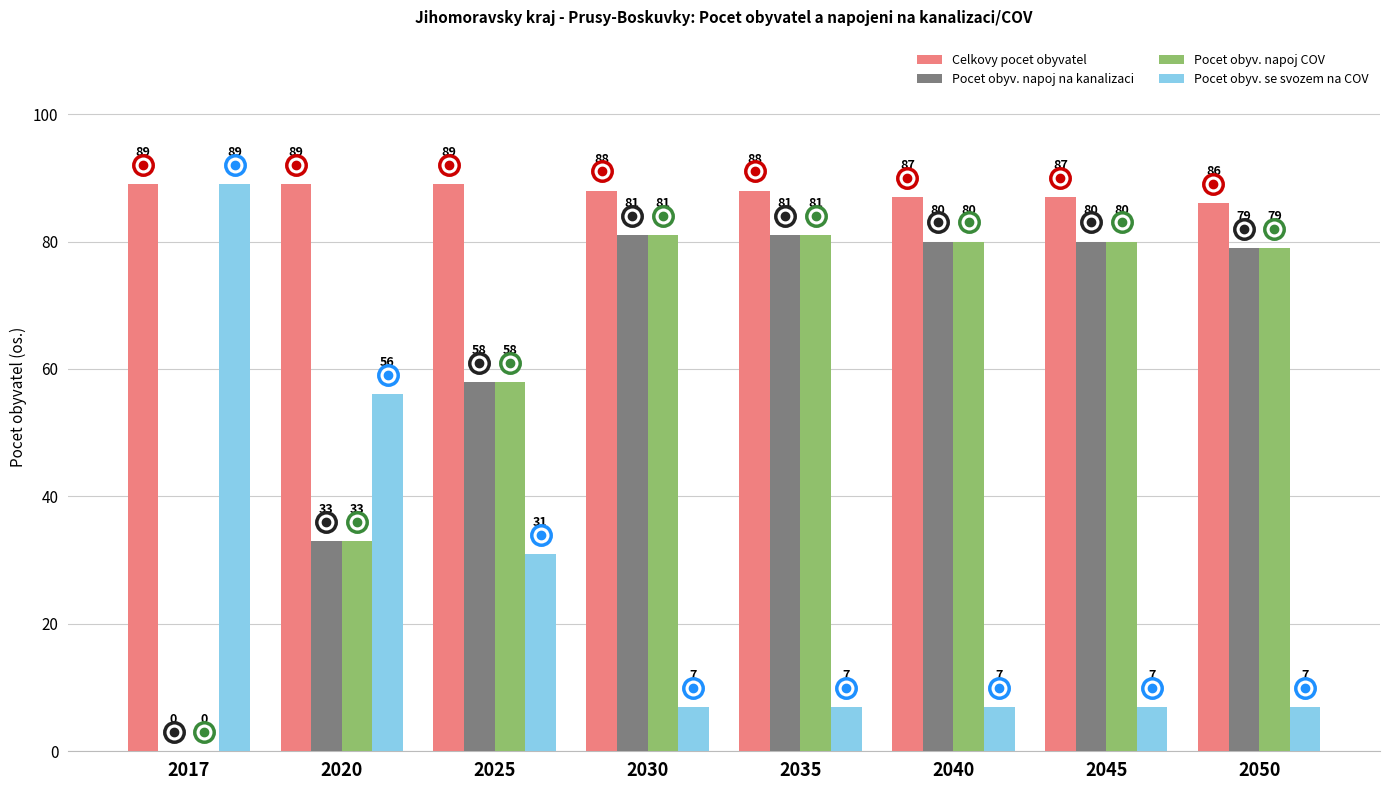

How many groups of bars are there?

8